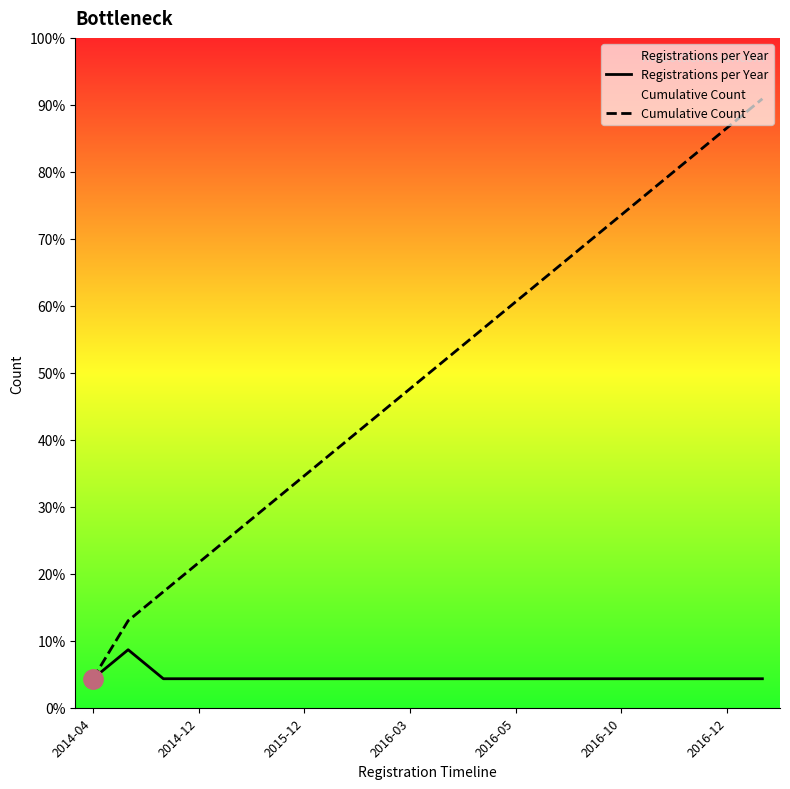

List the series in order of their peak value, lowest first.

Registrations per Year, Cumulative Count